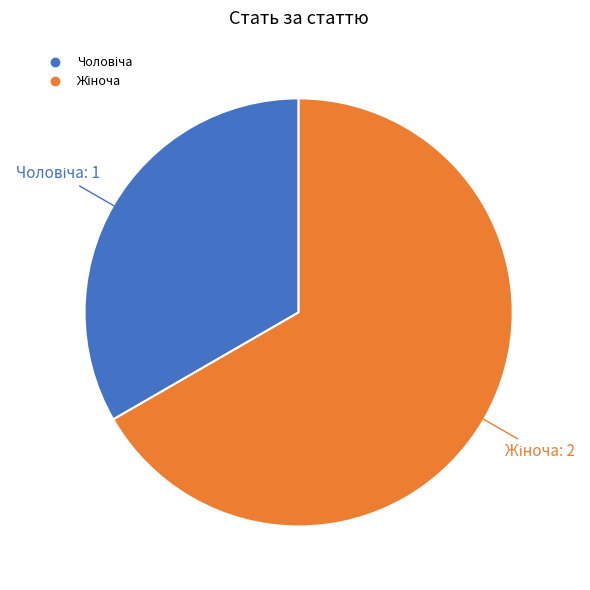

Is there a majority slice in this chart?

Yes